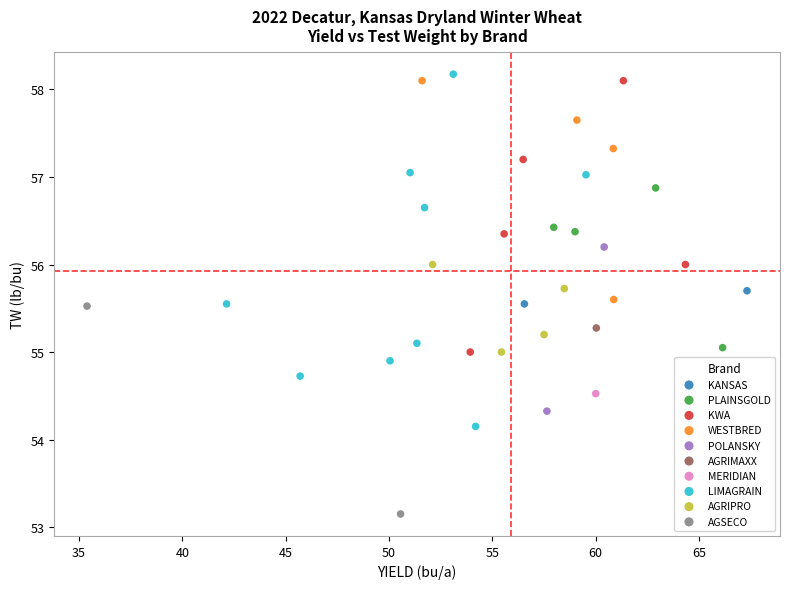

What are all the series names shown in the legend?

KANSAS, PLAINSGOLD, KWA, WESTBRED, POLANSKY, AGRIMAXX, MERIDIAN, LIMAGRAIN, AGRIPRO, AGSECO